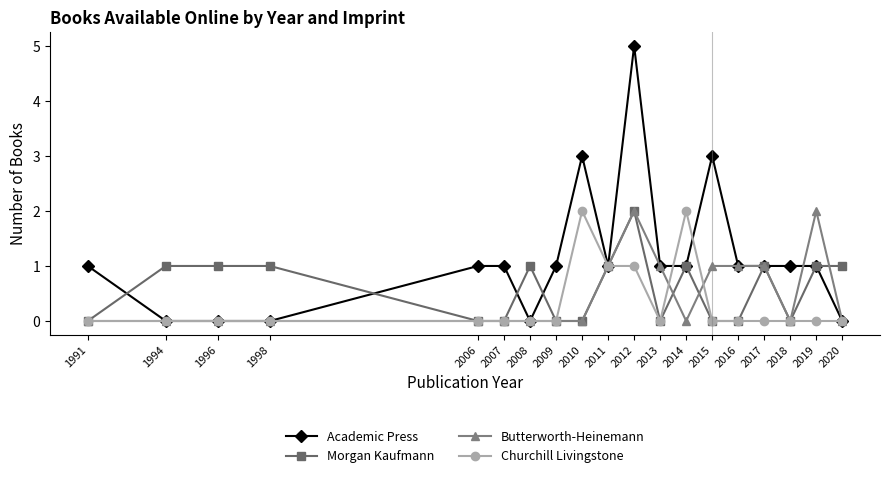

How many Morgan Kaufmann values are between 0 and 1?

18